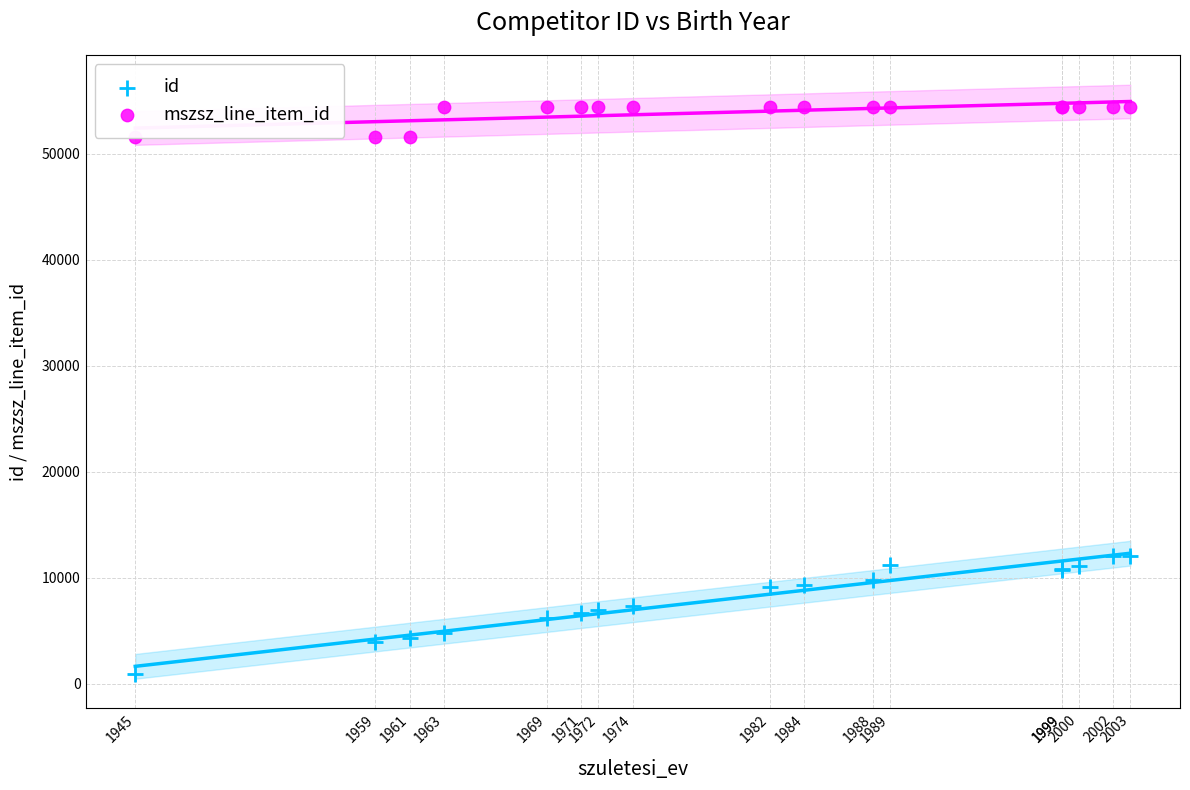

What are all the series names shown in the legend?

id, mszsz_line_item_id